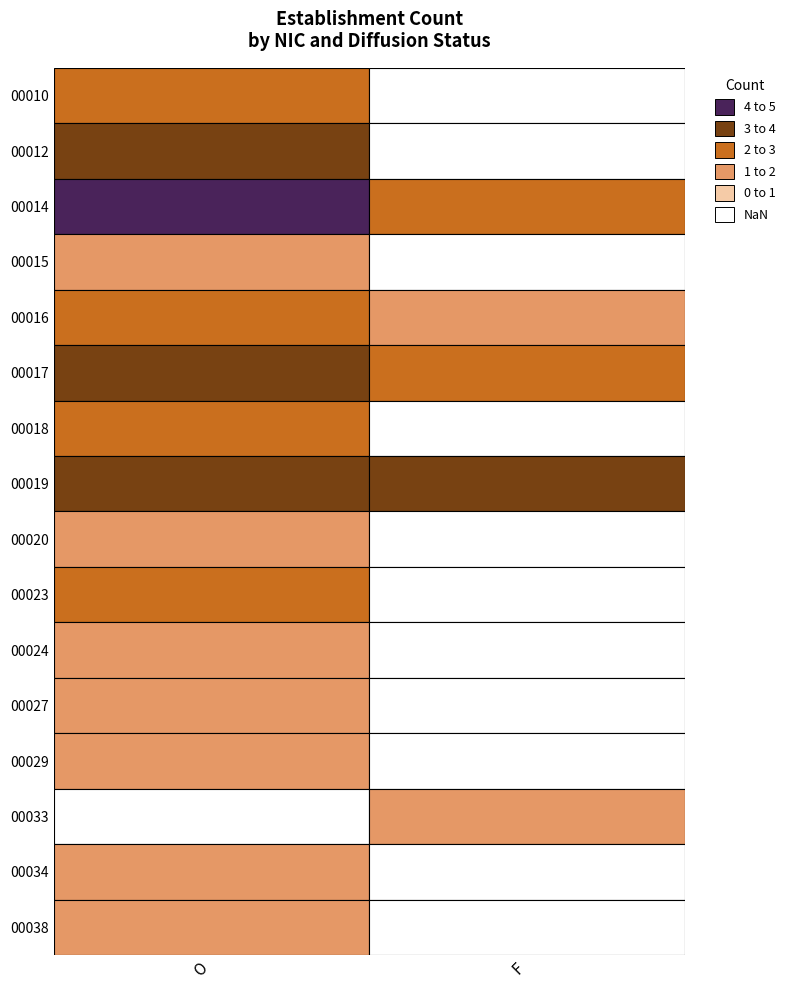

What is the sum of the 00018 values at O and F?

2